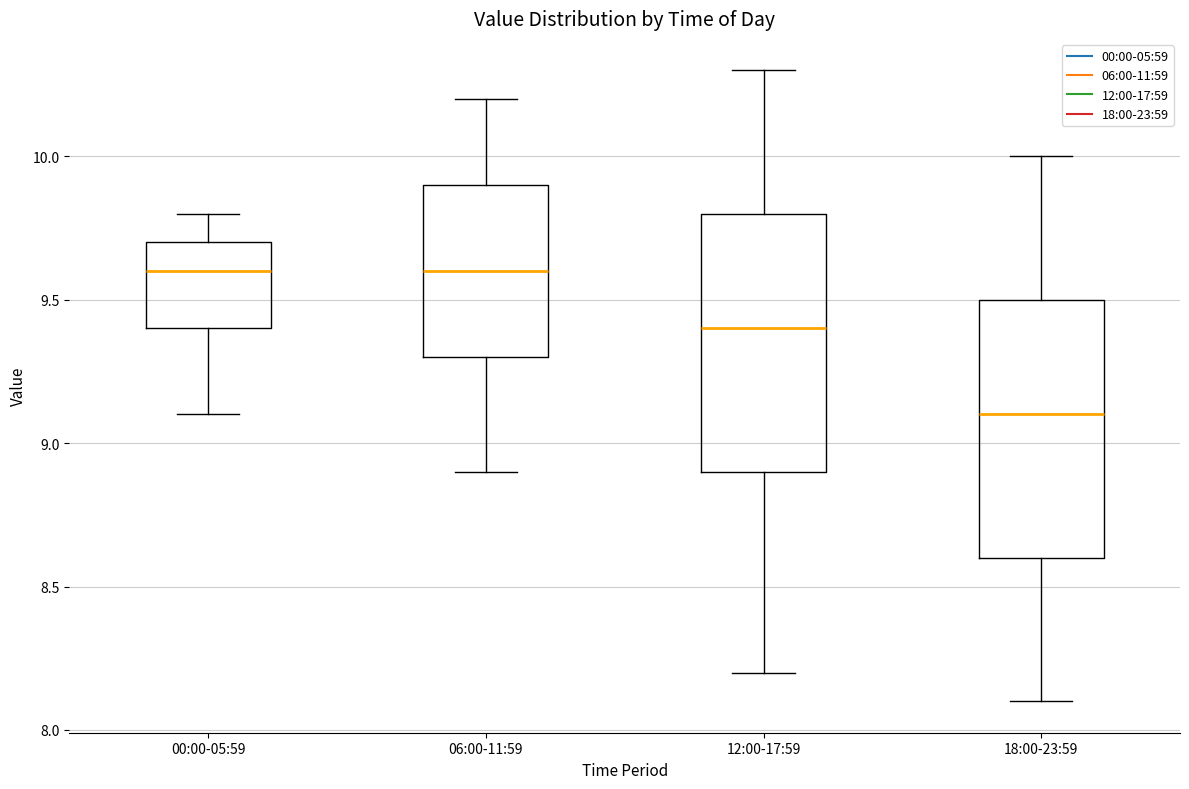

Which box's median line is the lowest?

18:00-23:59